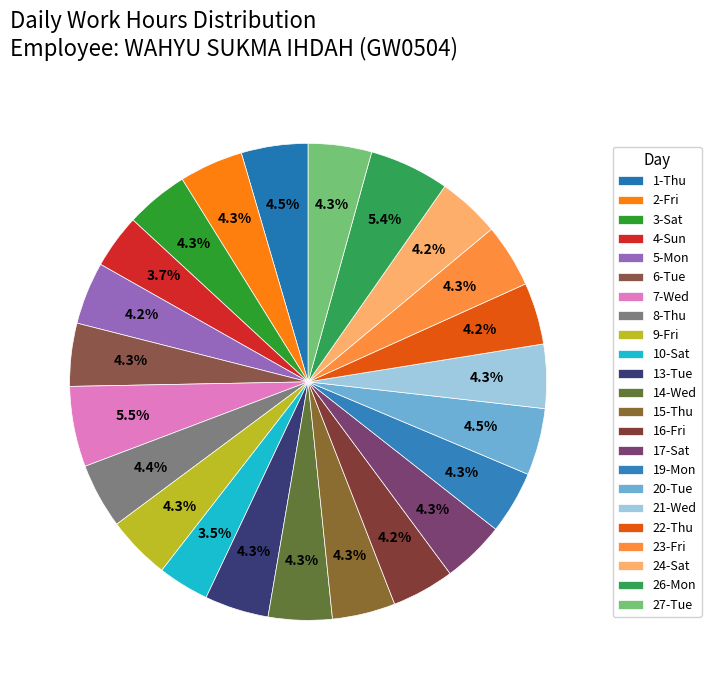

What percentage is the 27-Tue slice, to the nearest percent?

4%